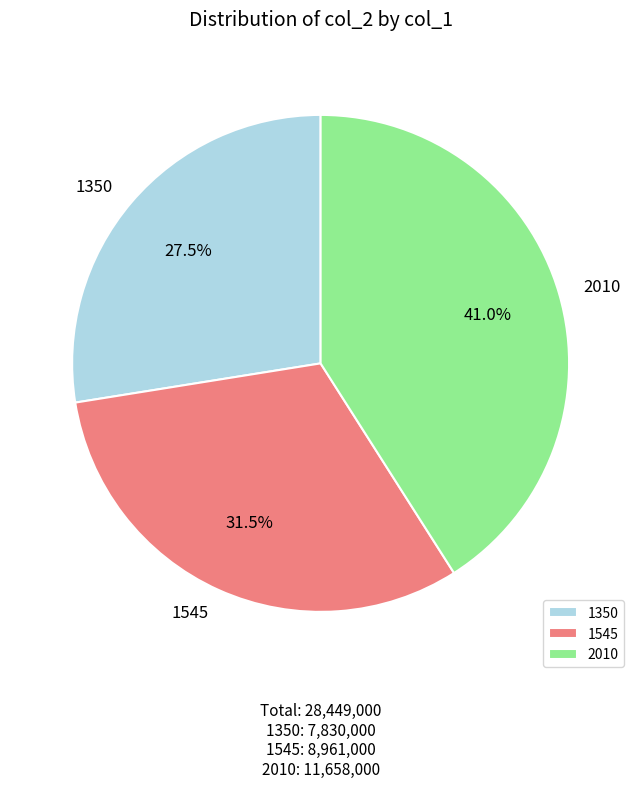

What percentage do 1545 and 1350 together represent?

59.0%